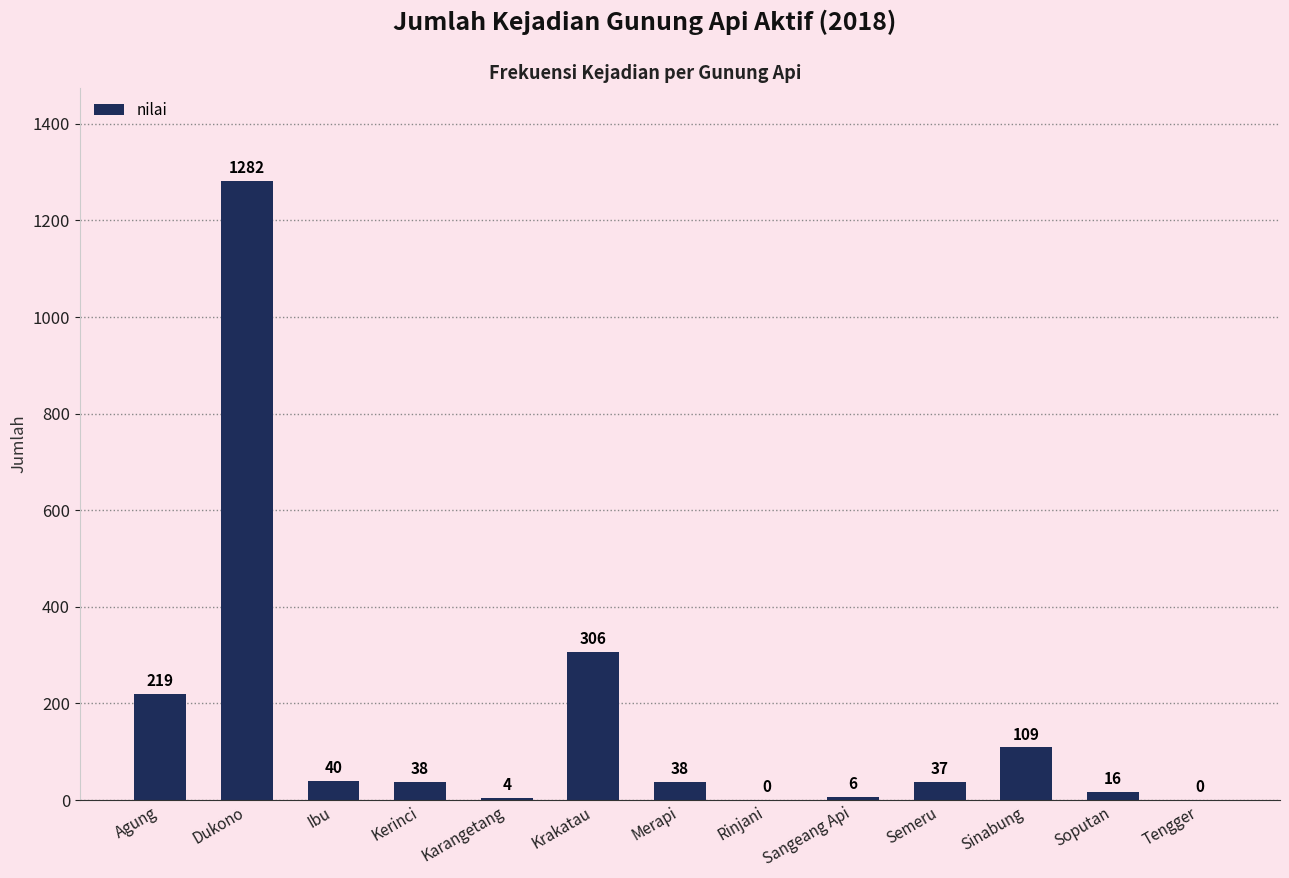

What is the greatest value displayed?

1282